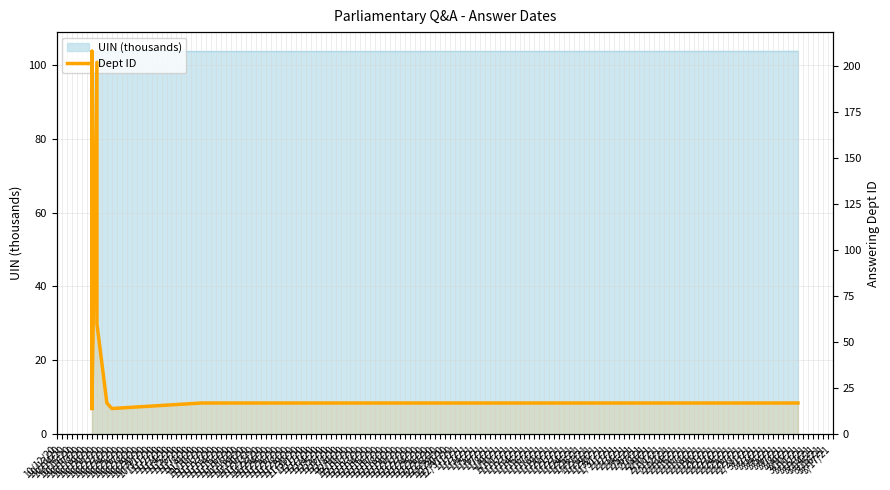

What is the smallest value displayed?

14